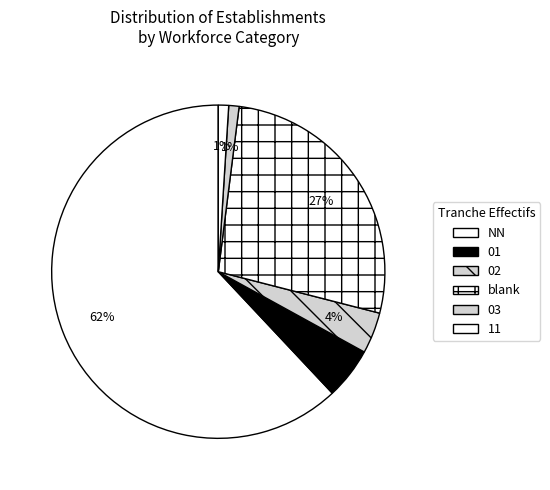

Which category accounts for the majority?

NN